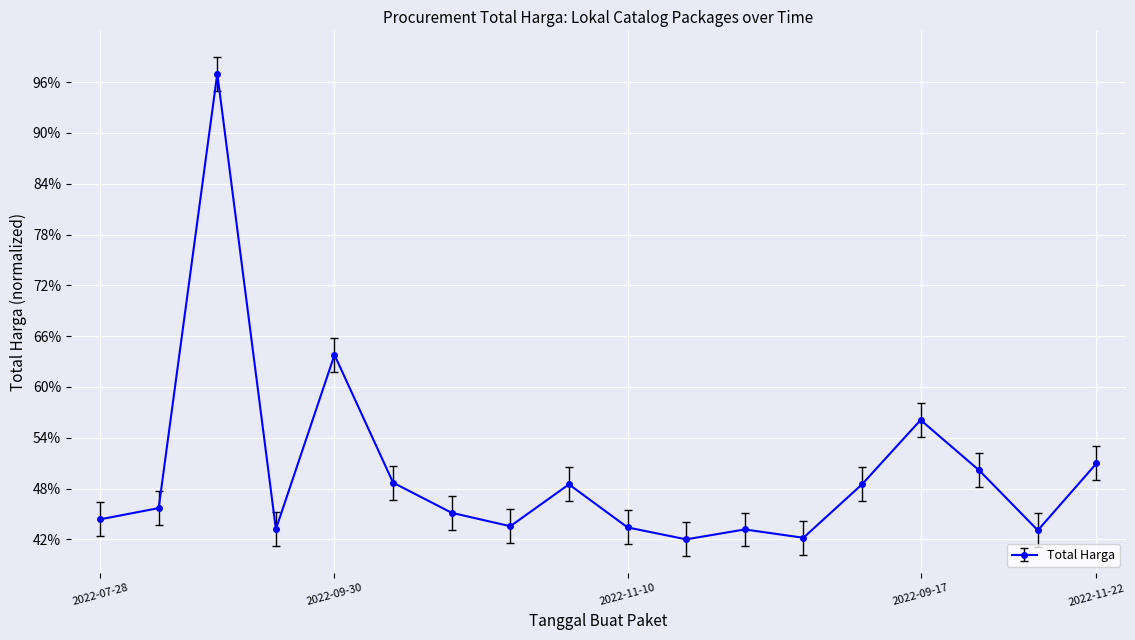

How many points are lower than both their immediate neighbors (excluding endpoints)?

5